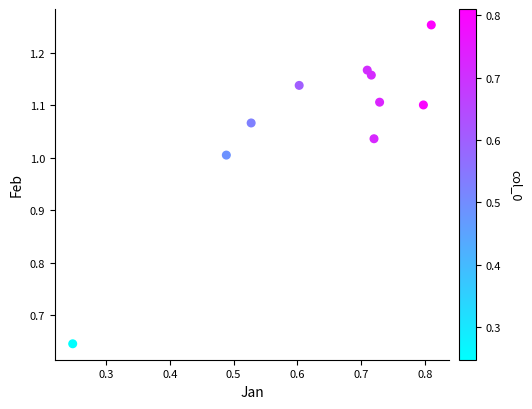

Count the number of points in this scatter plot.

10